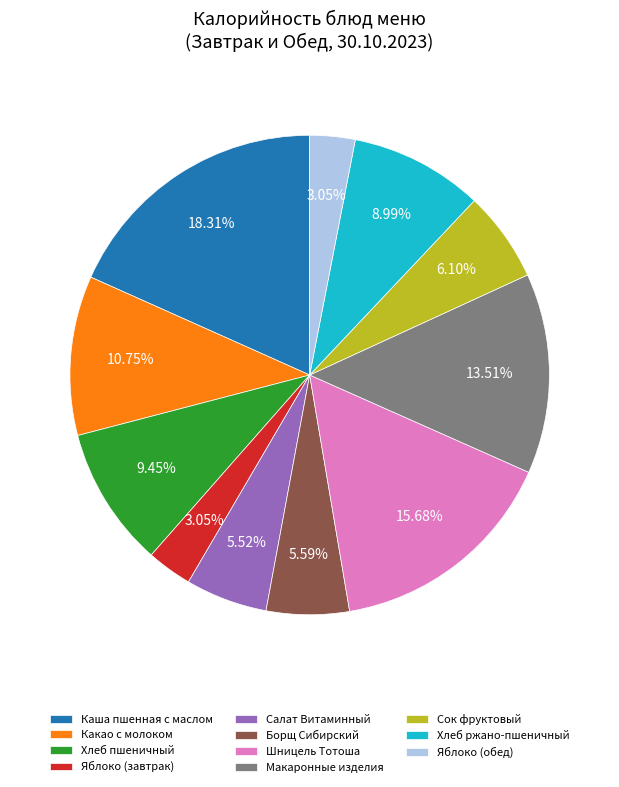

To the nearest percent, what is the combined percentage of Каша пшенная с маслом and Какао с молоком?

29%